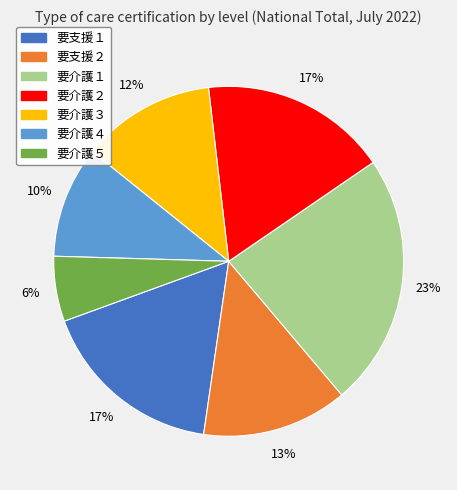

Does 要介護１ represent more than half of the total?

No